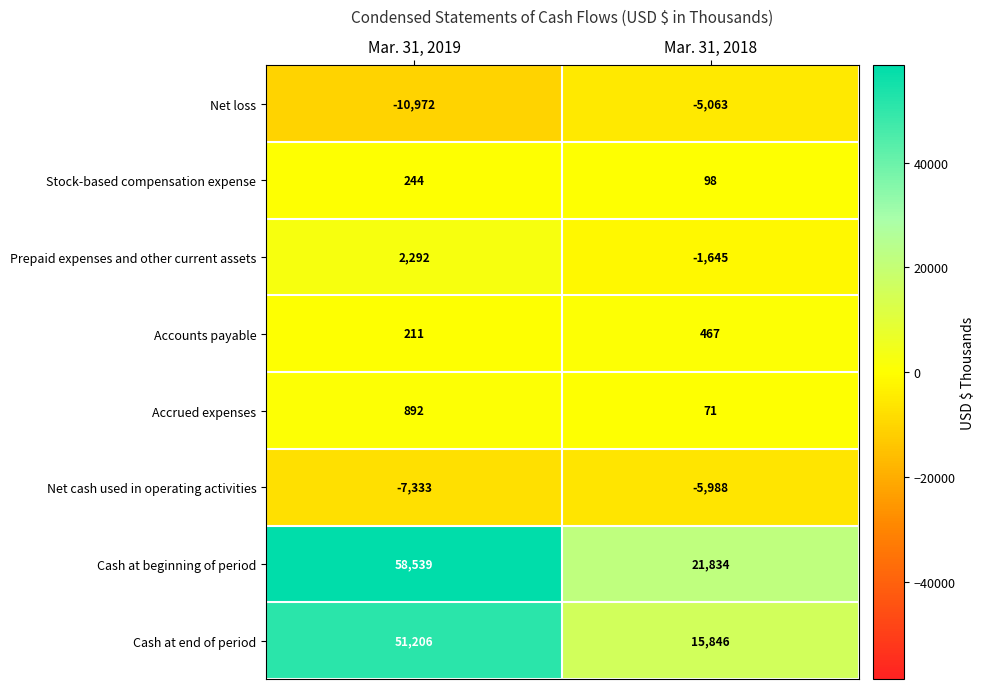

What is the difference between the Accounts payable values at Mar. 31, 2019 and Mar. 31, 2018?

256